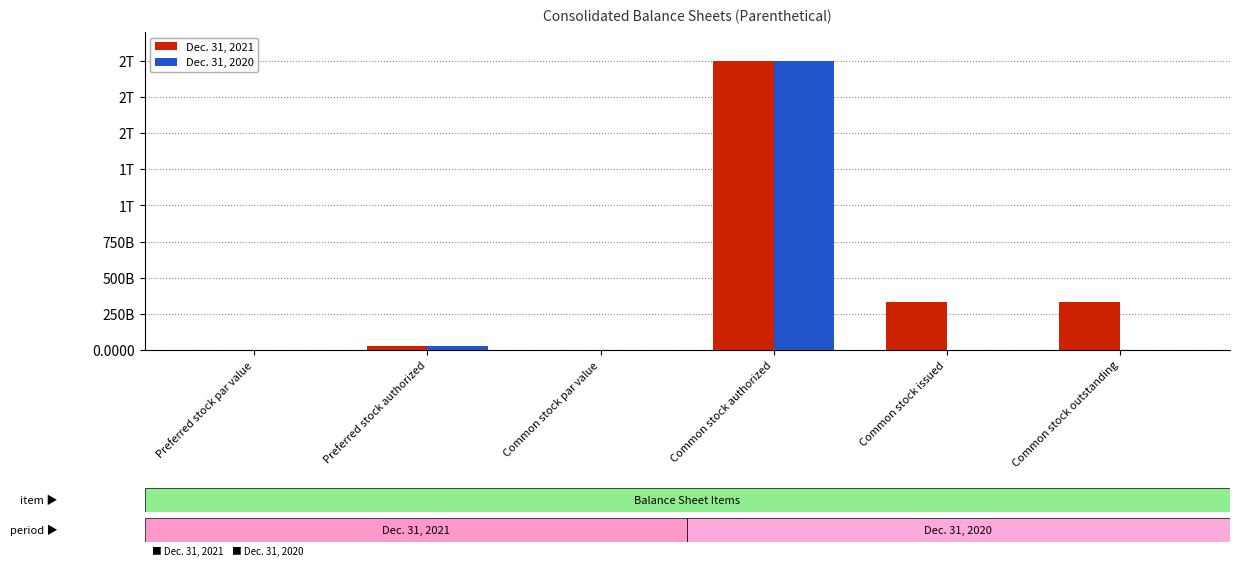

What is the sum of all Dec. 31, 2020 values?

2025000000000.0